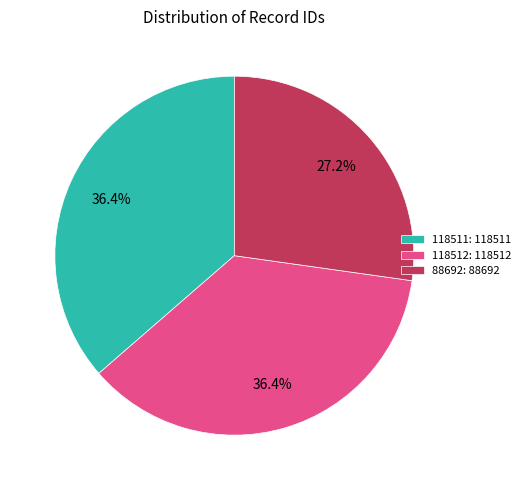

To the nearest percent, what percentage of the pie is 118512?

36%